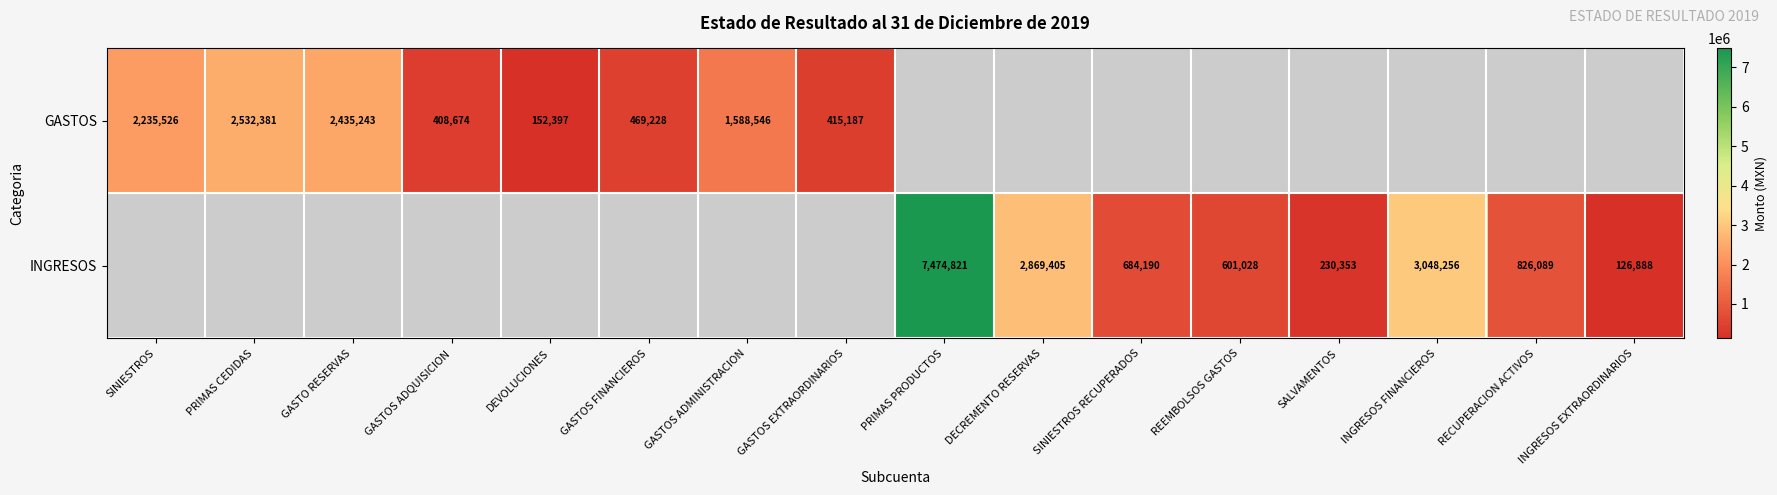

The GASTOS series shows 2435243 at GASTO RESERVAS. True or false?

True